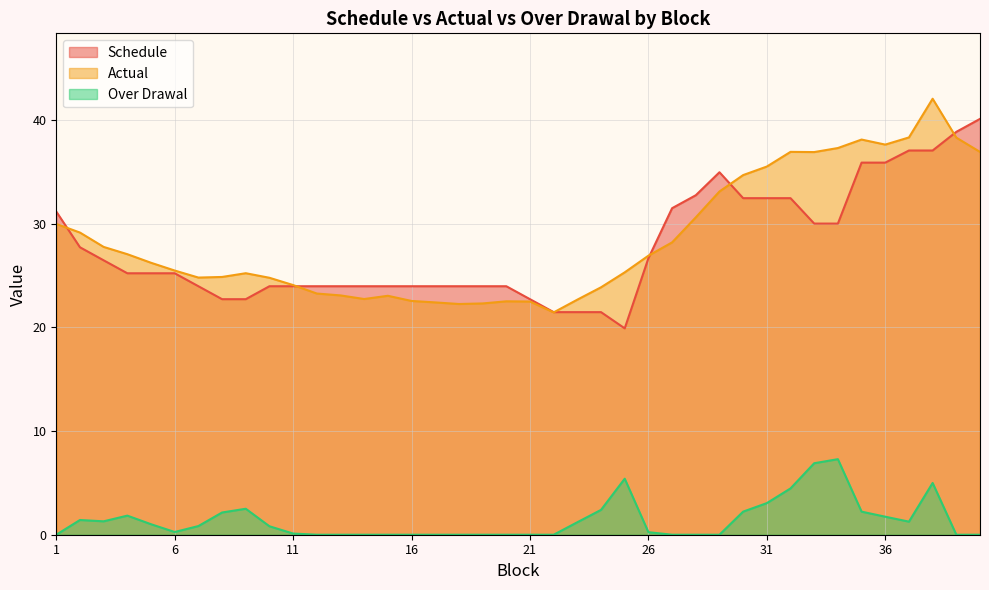

At which label does Actual reach its minimum?

22